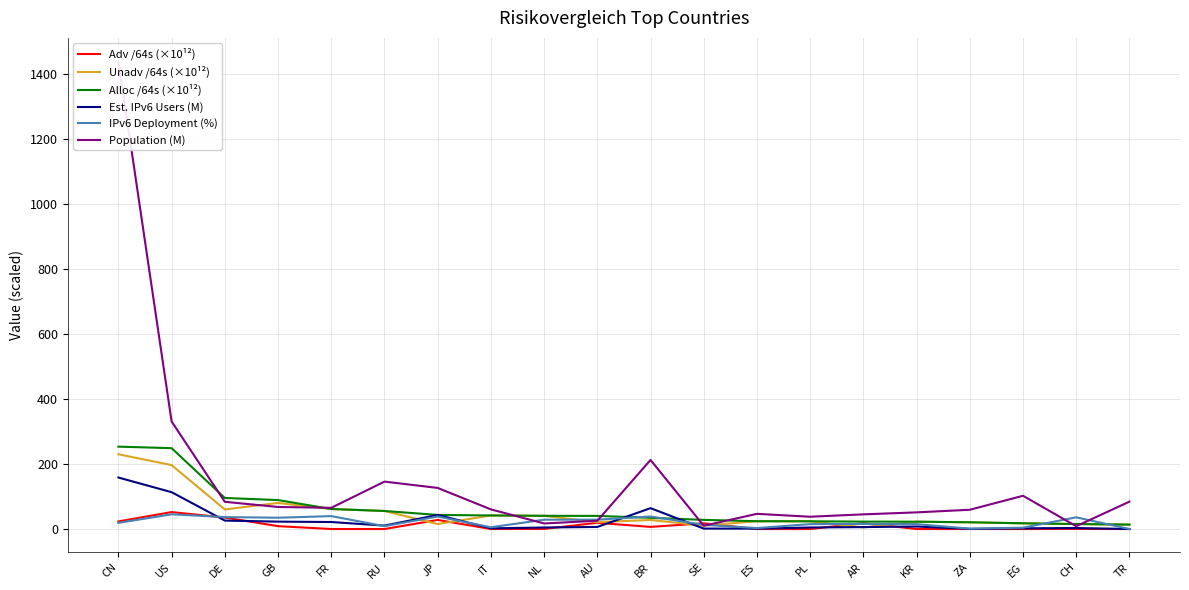

What is the label of the 12th point from the right?

NL